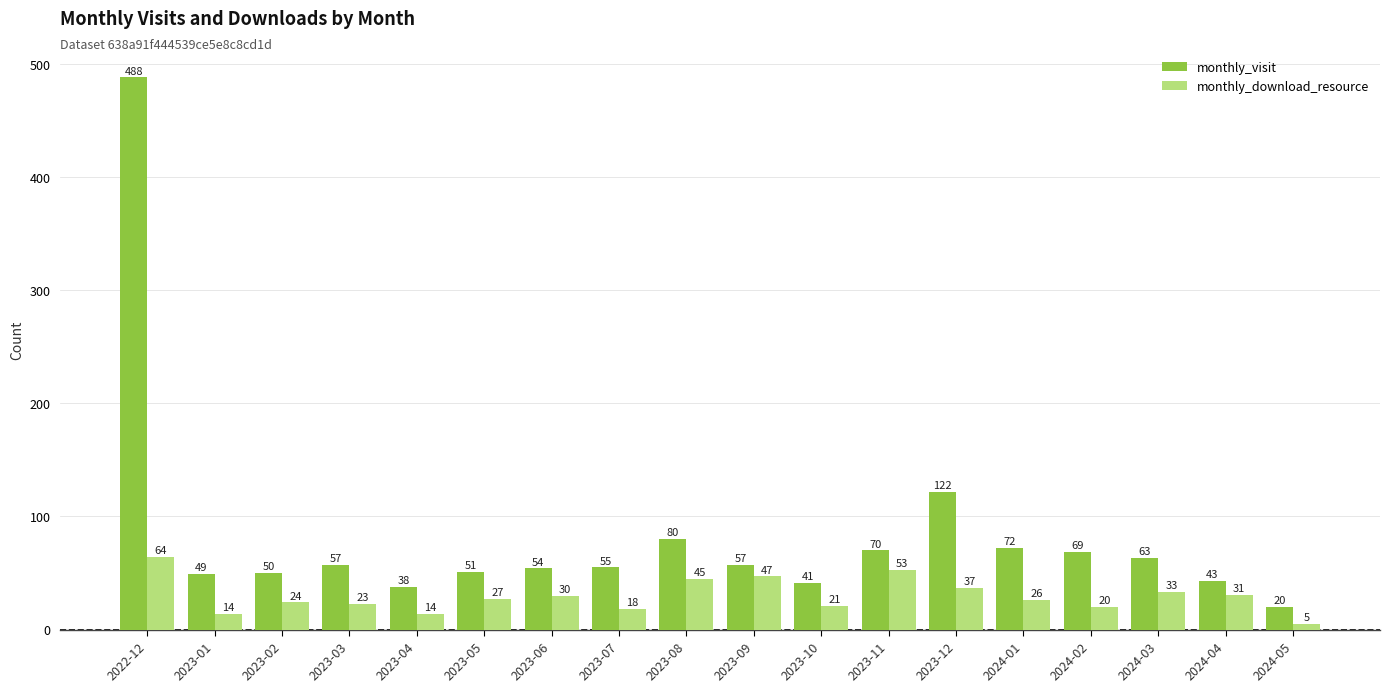

Rank the series by their maximum value, from lowest to highest.

monthly_download_resource, monthly_visit